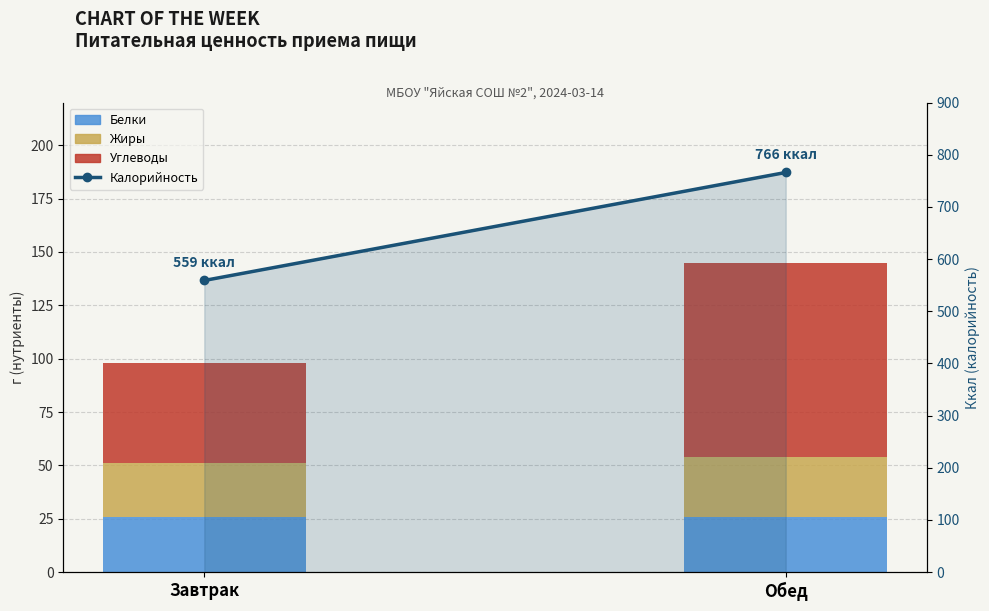

Where is Белки nearest to the value 26?

Завтрак